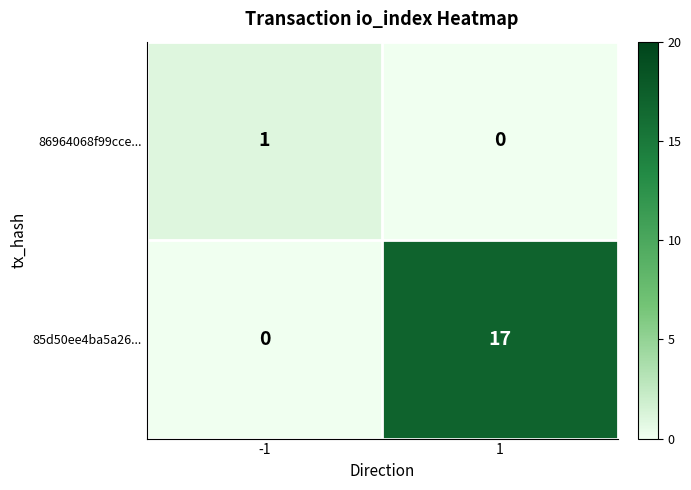

List the series in order of their overall mean, lowest first.

86964068f99cce..., 85d50ee4ba5a26...